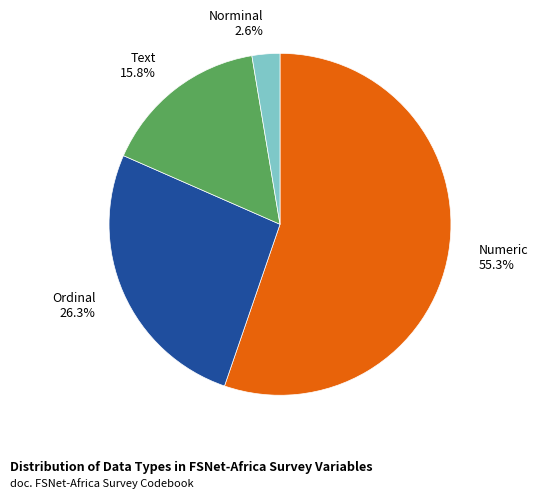

Between Numeric 55.3% and Text 15.8%, which is larger?

Numeric 55.3%